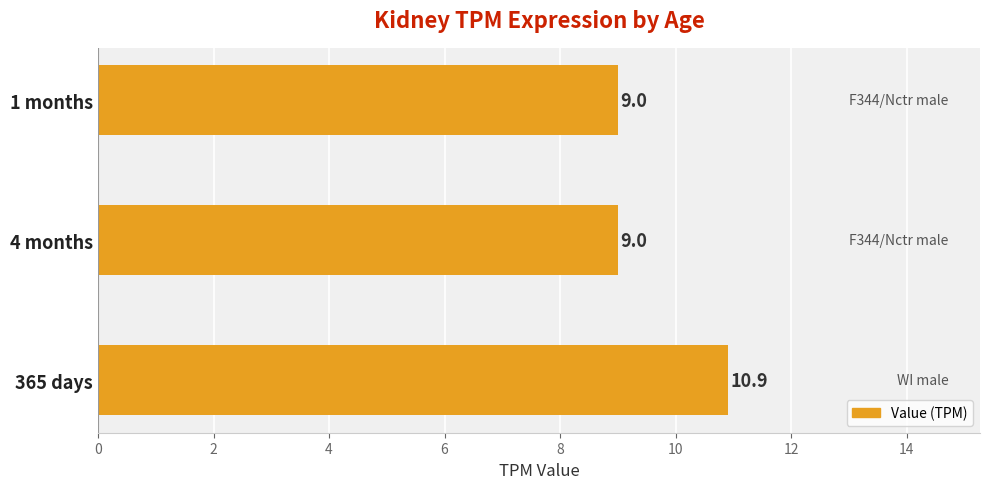

The value at 365 days is 4.4. True or false?

False